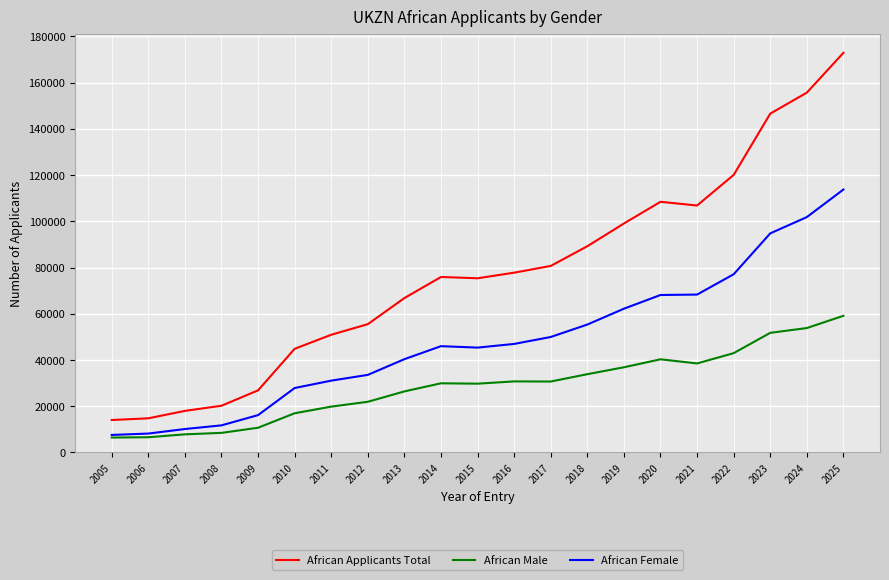

How many lines are shown in the chart?

3